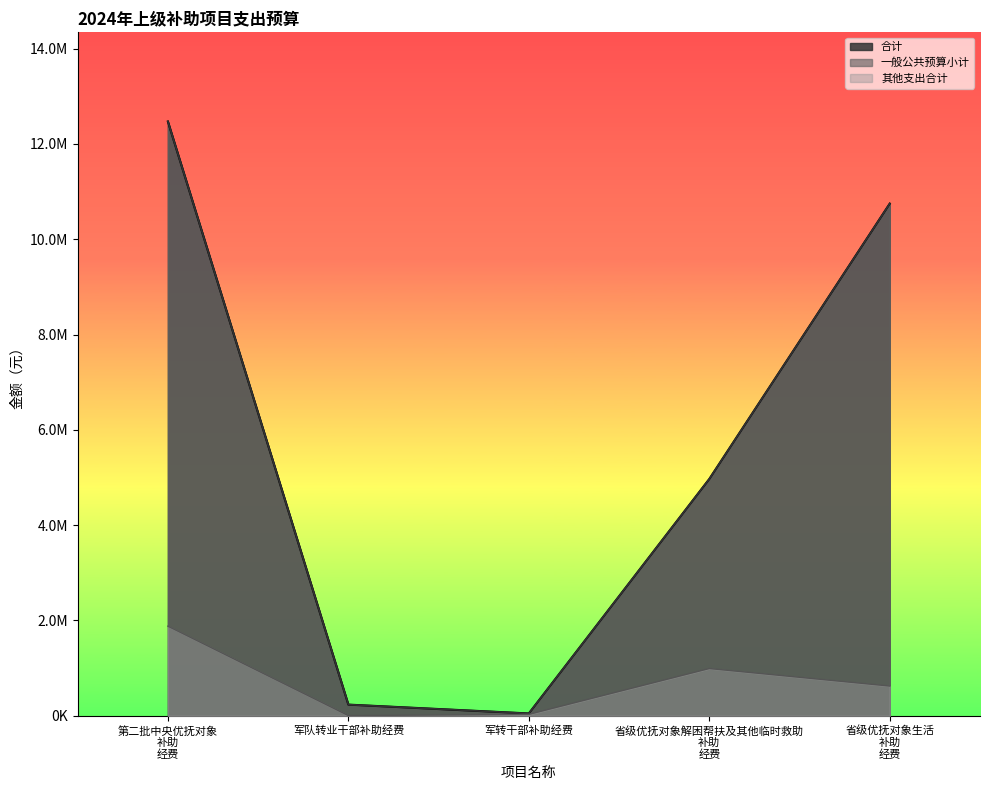

What is the difference between the maximum and second lowest values in the 一般公共预算小计 series?

12235800